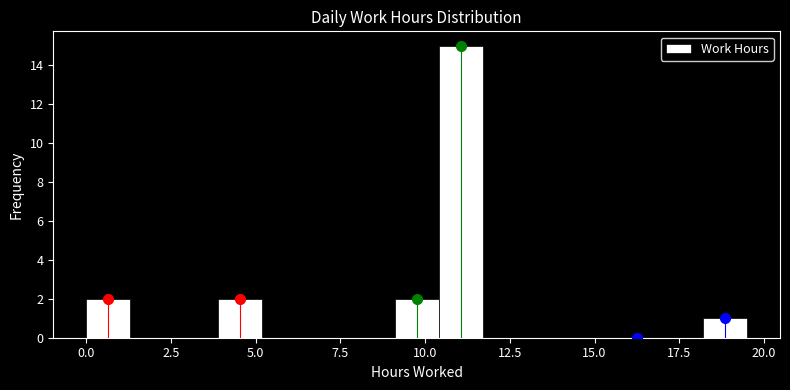

Read against the x-axis, roughly where is the centre of the tallest bar?

11.0